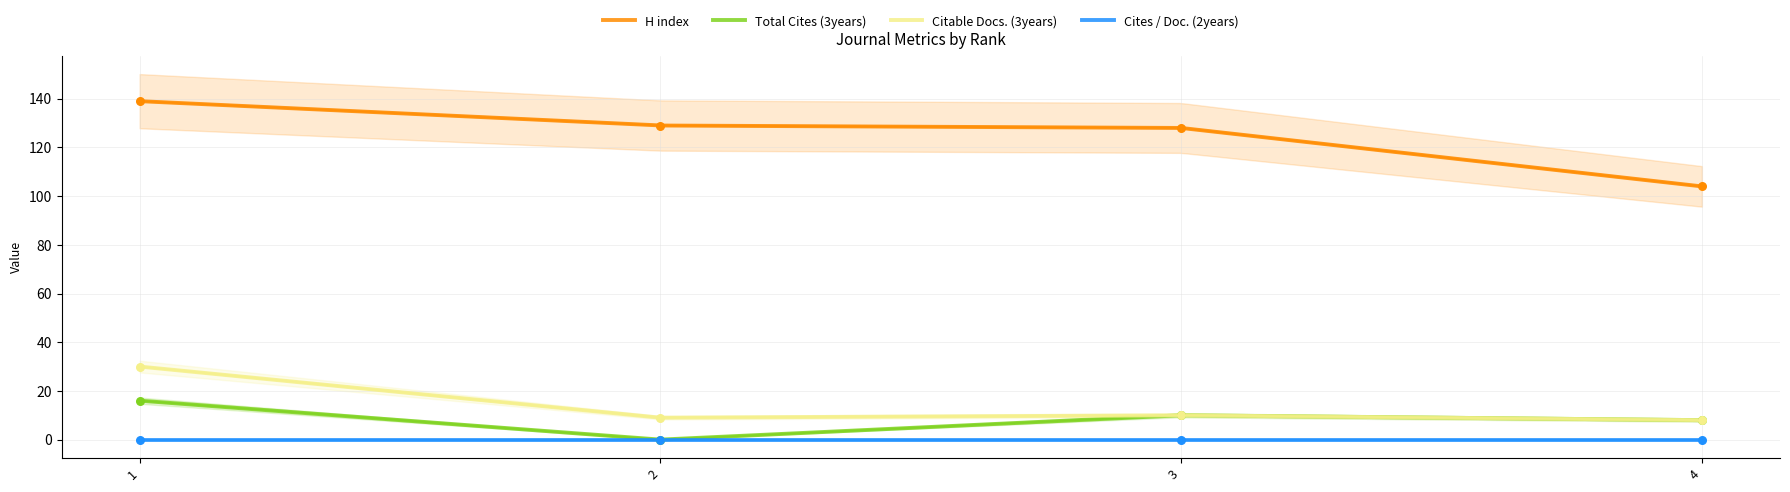

Which series reaches the minimum Y coordinate?

Total Cites (3years)